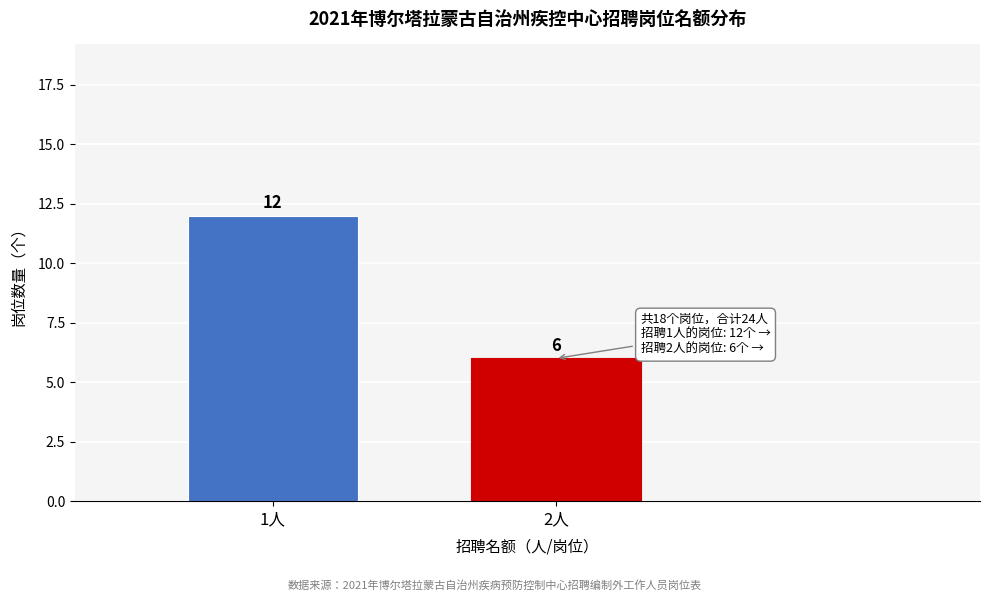

Reading left to right, list all the values displayed in this chart.

12	6